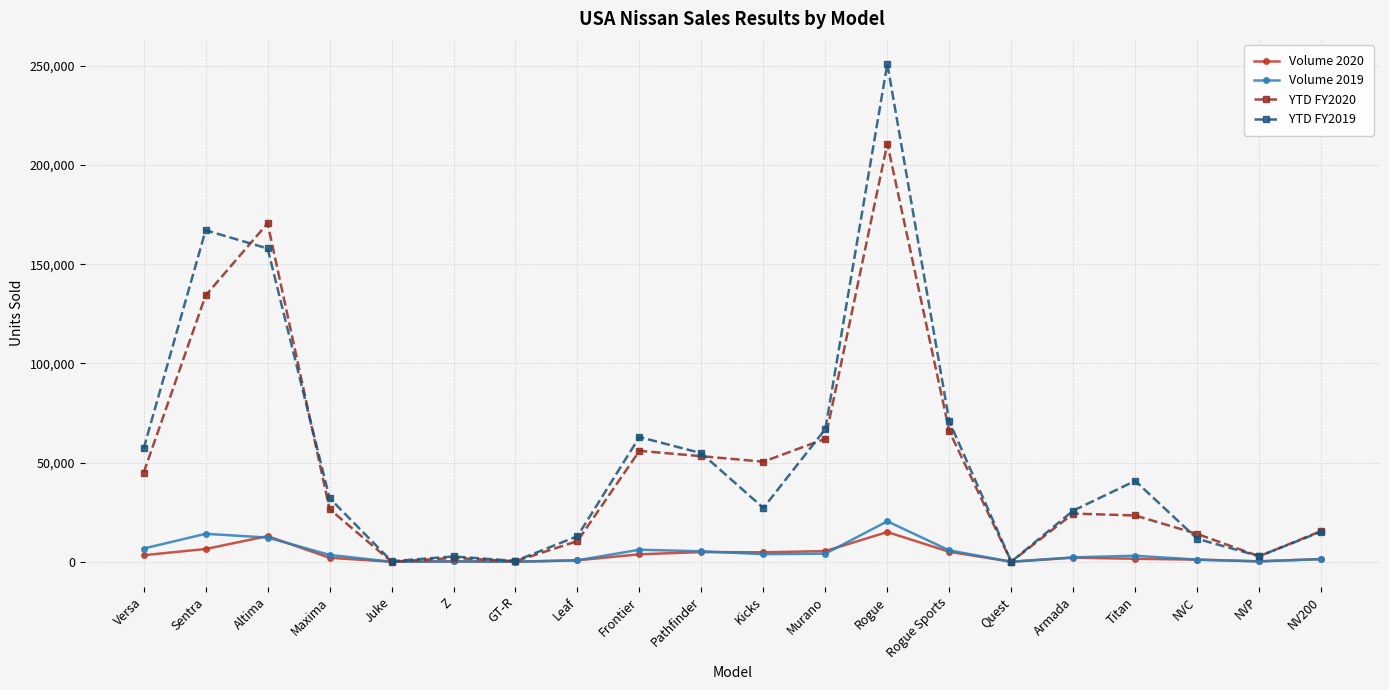

What value does the YTD FY2019 series have at Pathfinder, to the nearest 50?

54700